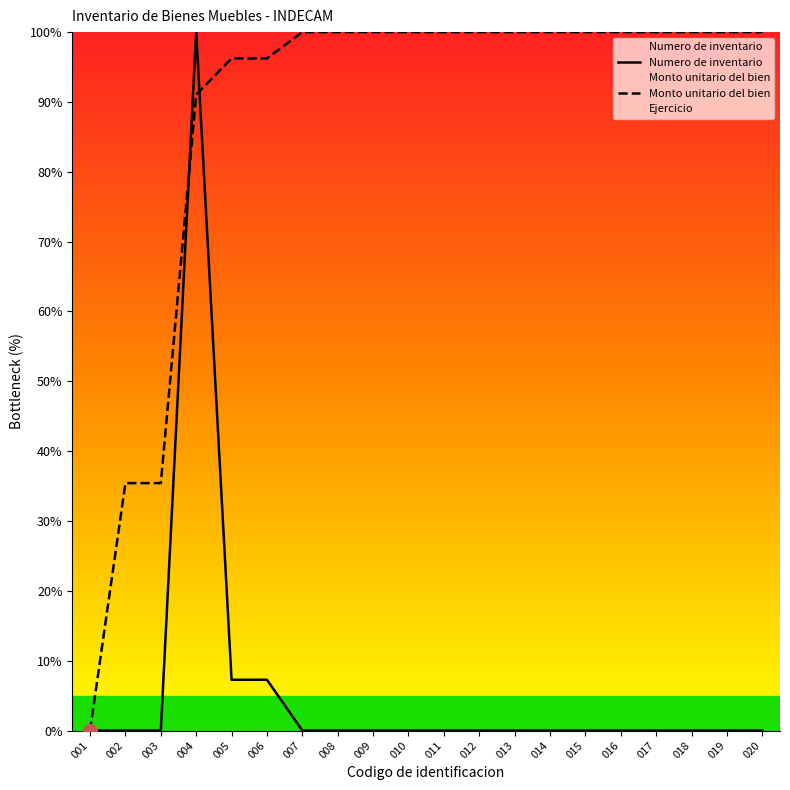

Between 009 and 011, which series saw the biggest shift?

Numero de inventario